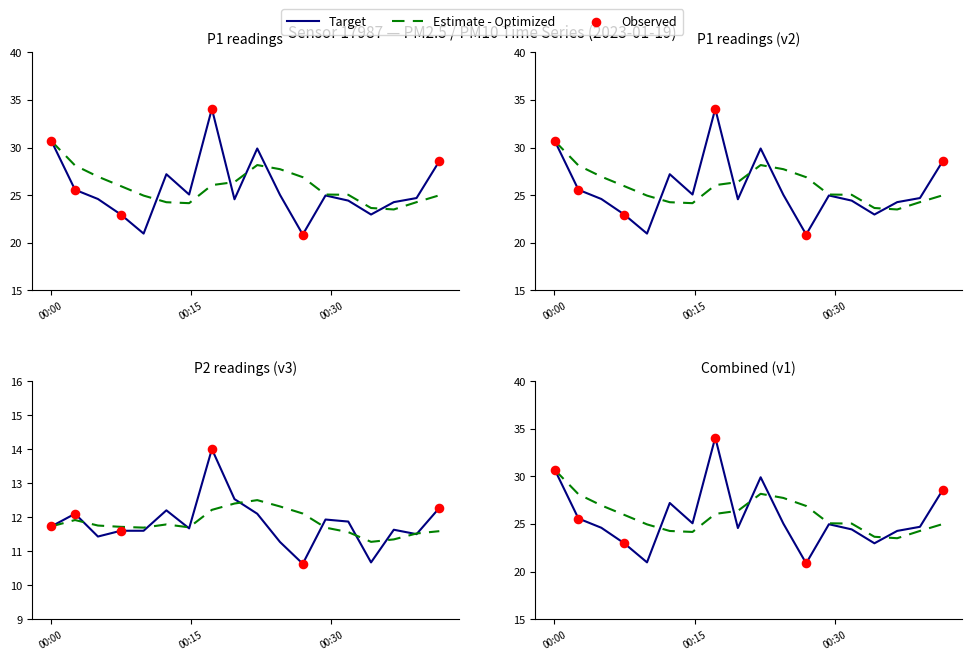

Which series contains the lowest Y value?

P2